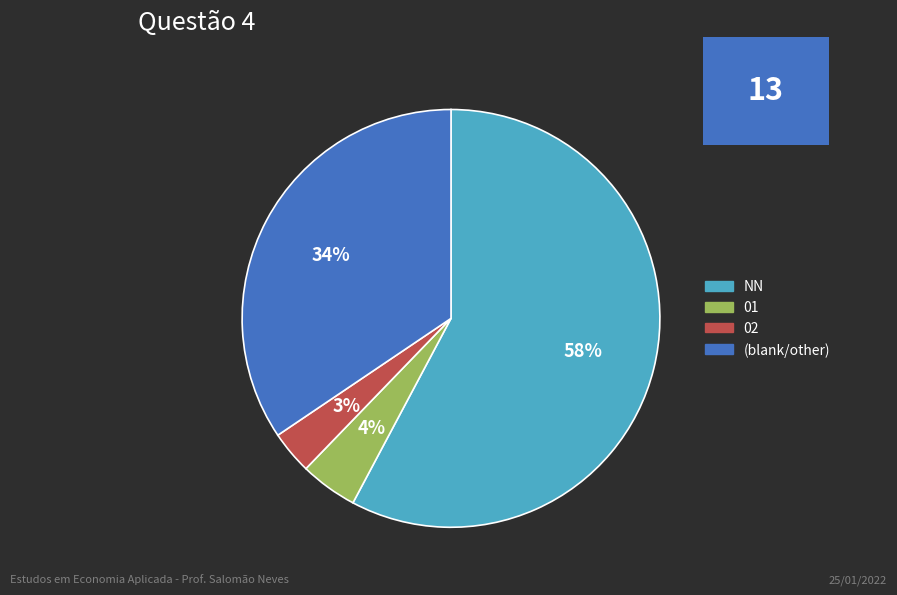

What is the majority slice?

NN